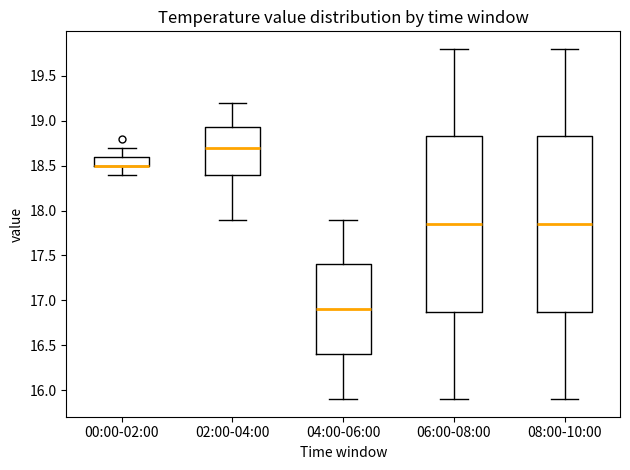

Reading left to right, read every box against the y-axis: the position of its median line, the range the box covers, and the ends of its whiskers. The values are not printed on the chart, so give them approximately, as read against the axis.

00:00-02:00: median 18.50 (drawn on the box's lower edge), box 18.50 to 18.60, whiskers 18.40 to 18.70
02:00-04:00: median 18.70, box 18.40 to 18.95, whiskers 17.90 to 19.20
04:00-06:00: median 16.90, box 16.40 to 17.40, whiskers 15.90 to 17.90
06:00-08:00: median 17.85, box 16.90 to 18.85, whiskers 15.90 to 19.80
08:00-10:00: median 17.85, box 16.90 to 18.85, whiskers 15.90 to 19.80